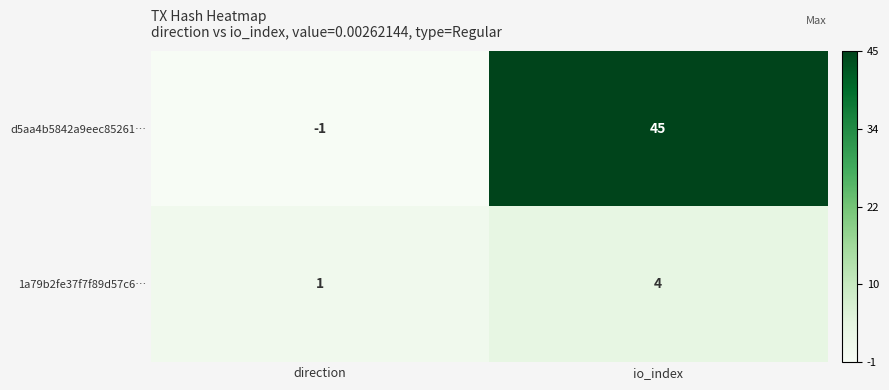

The 1a79b2fe37f7f89d57c6… series shows 4 at io_index. True or false?

True